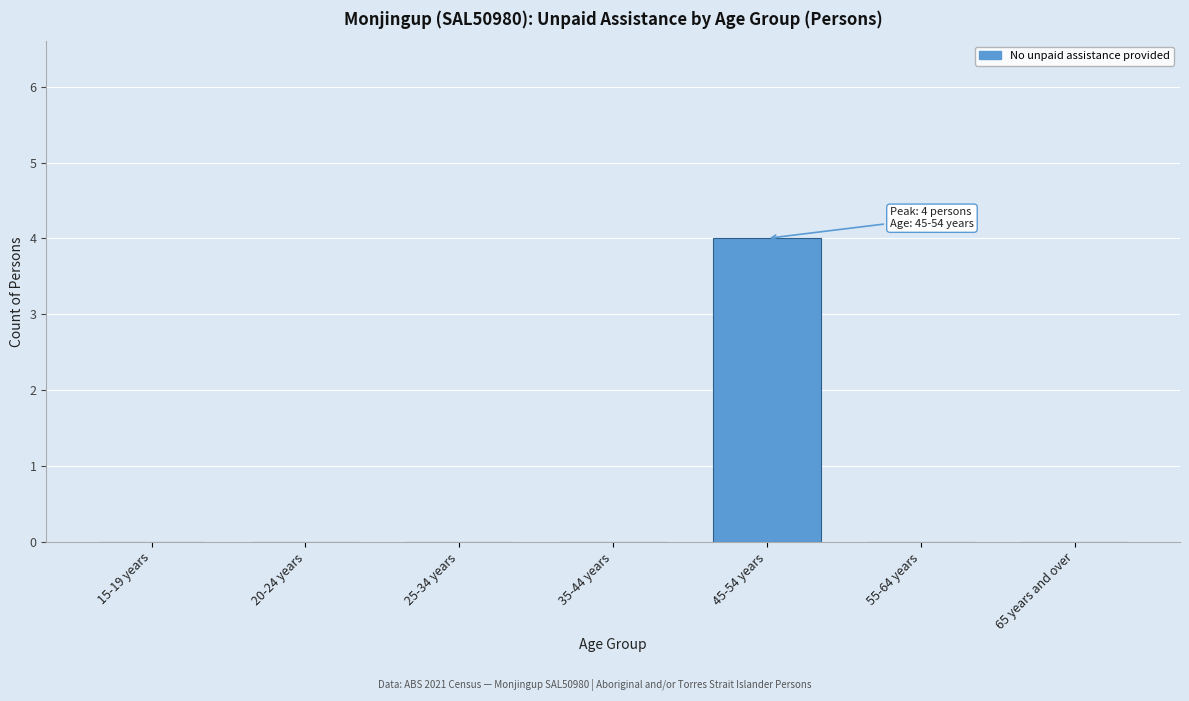

Reading left to right, transcribe all the data shown in this chart.

15-19 years=0	20-24 years=0	25-34 years=0	35-44 years=0	45-54 years=4	55-64 years=0	65 years and over=0